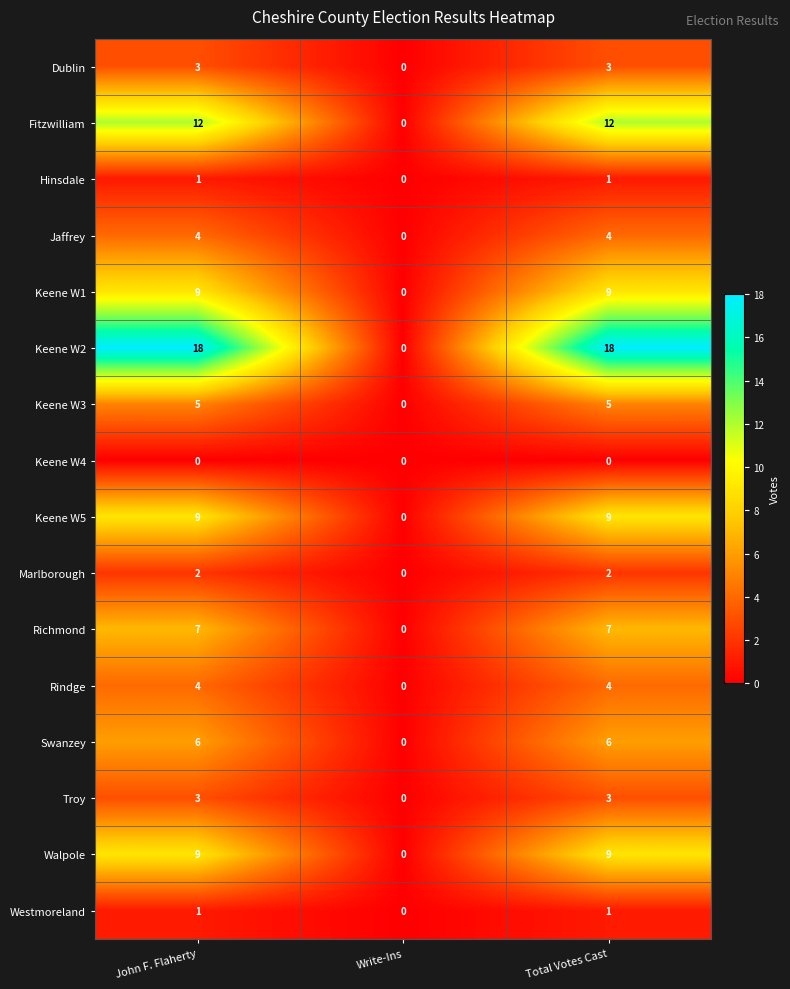

Between John F. Flaherty and Write-Ins, which series saw the biggest shift?

Keene W2